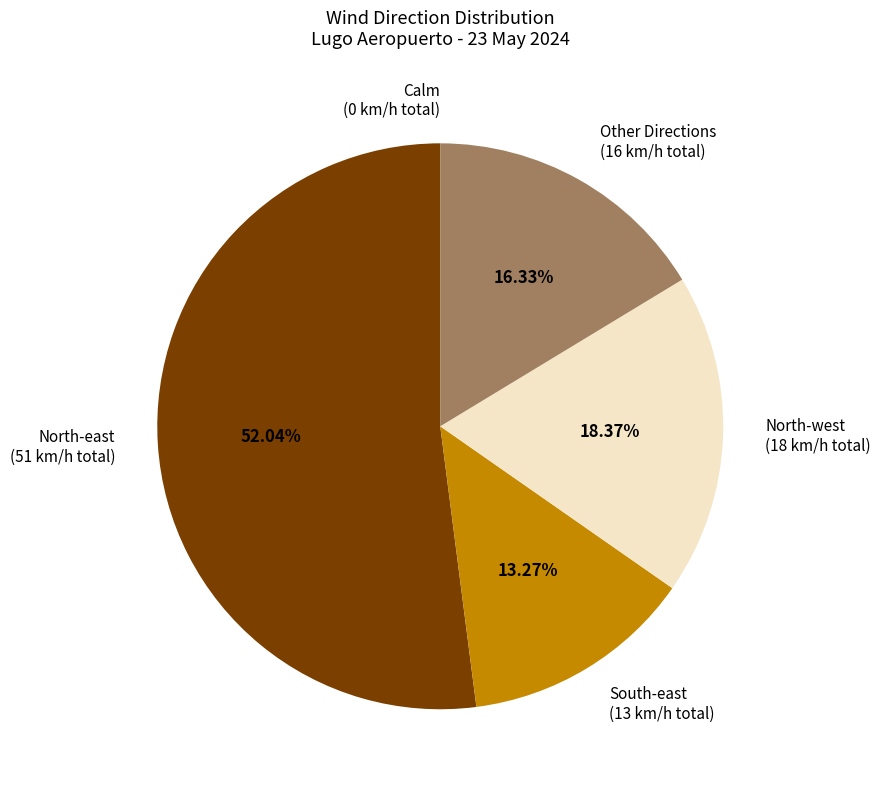

What is the ratio of the value at Other Directions (16 km/h total) to the value at South-east (13 km/h total)?

1.2